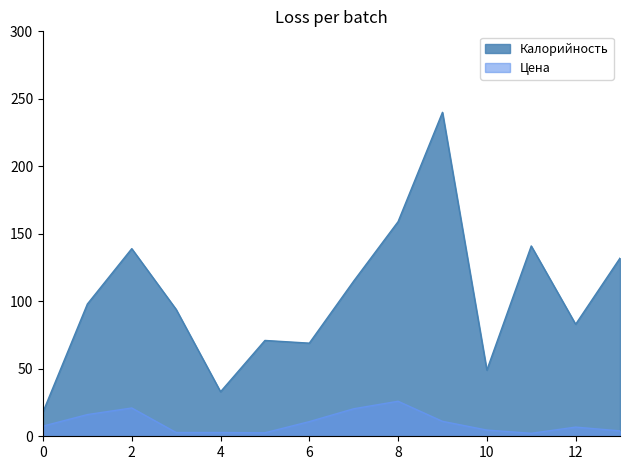

Reading left to right, list all the values displayed in this chart.

Калорийность: 18.0	98.0	139.0	94.0	33.0	71.0	69.0	115.0	159.0	240.0	49.0	141.0	83.0	132.0
Цена: 7.5	16.1	21.0	2.8	2.8	2.6	10.9	20.4	25.9	11.1	4.6	2.2	6.8	4.0